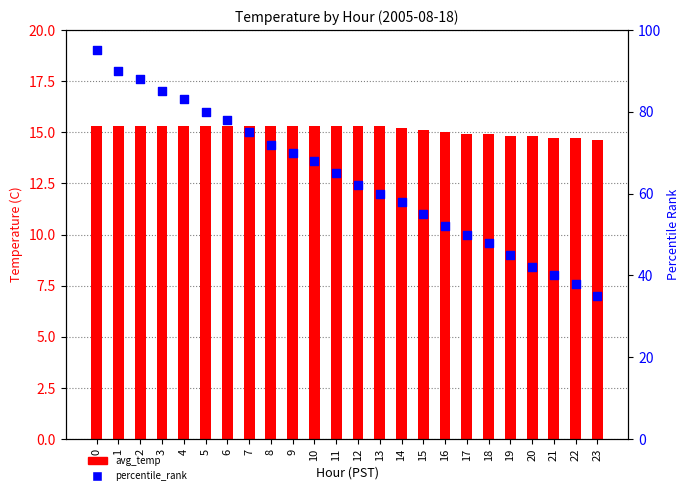

Which series has the widest spread of Y values?

percentile_rank